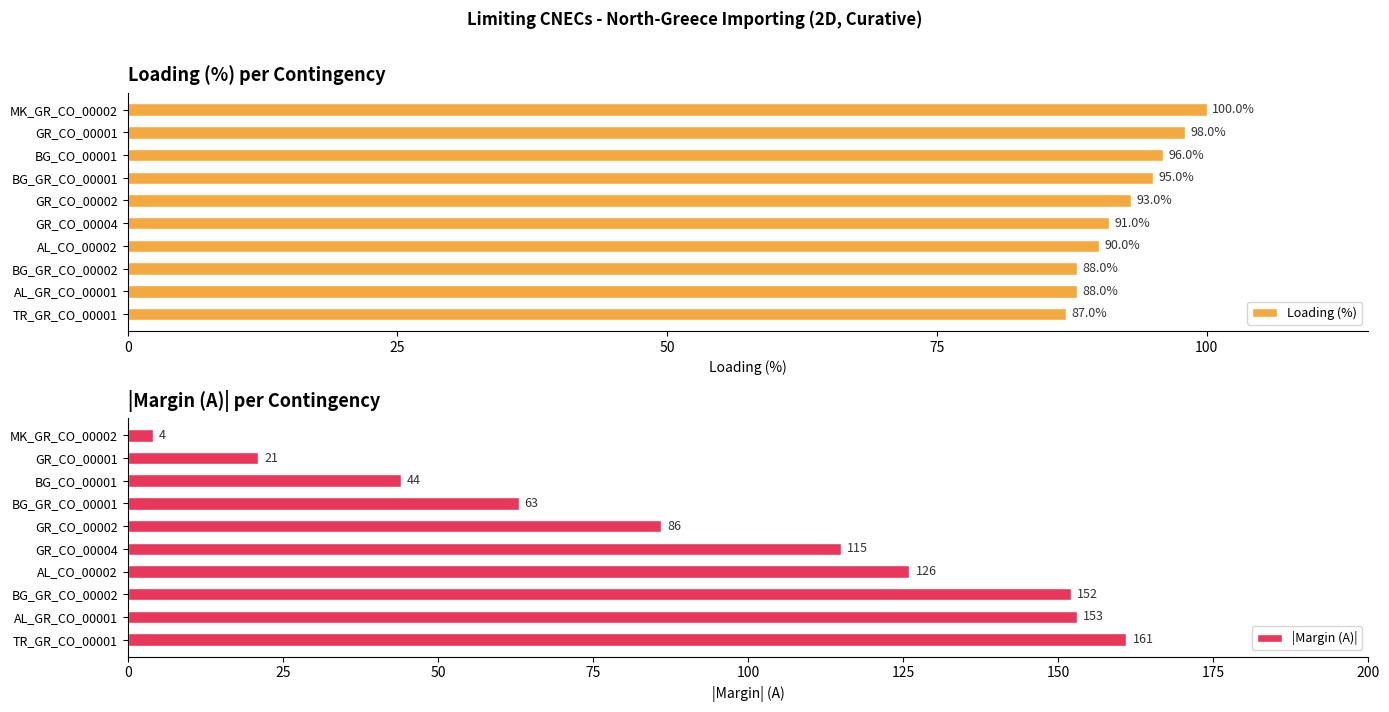

Is it true that Loading (%) equals 87 at TR_GR_CO_00001?

True